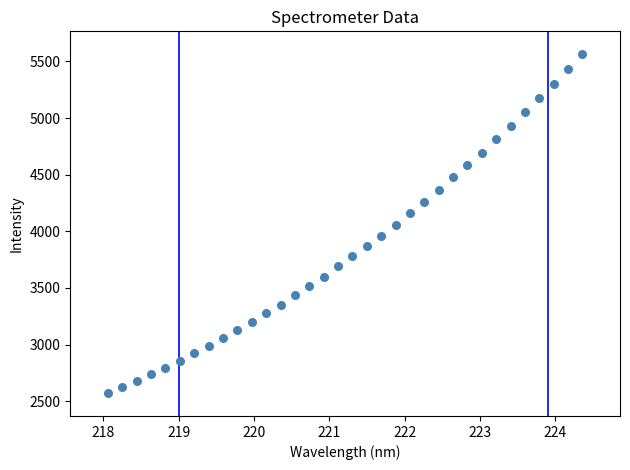

What is the range of X values (max minus min)?

6.3